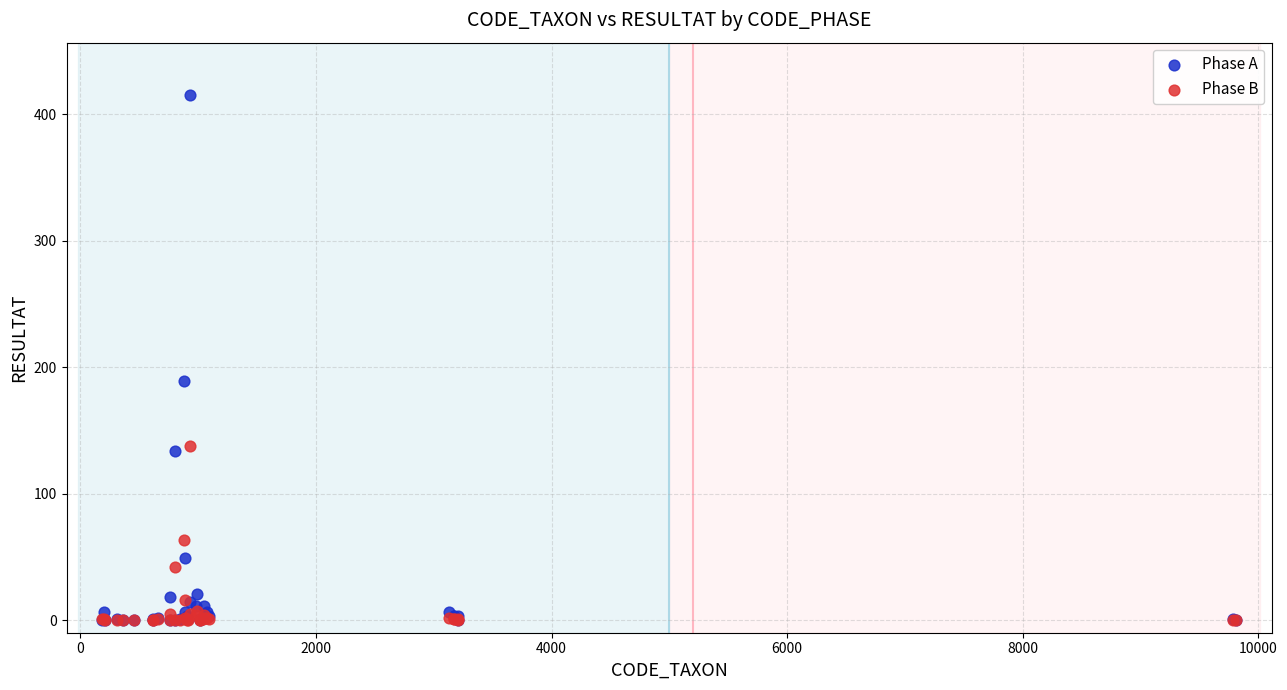

Across all series, what Y value is closest to 207?

189